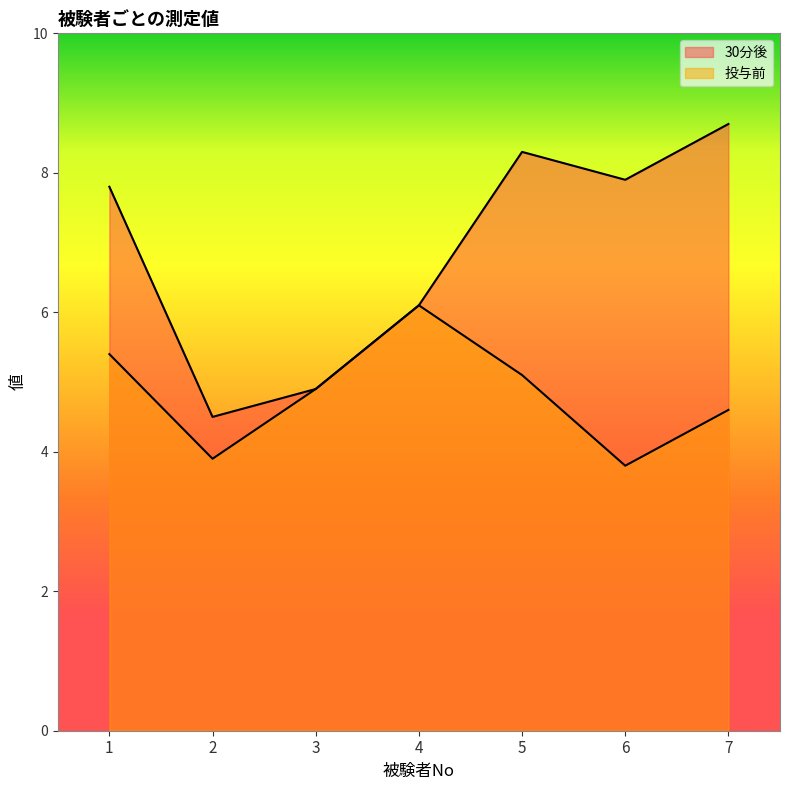

Between 3 and 6, which series saw the biggest shift?

30分後